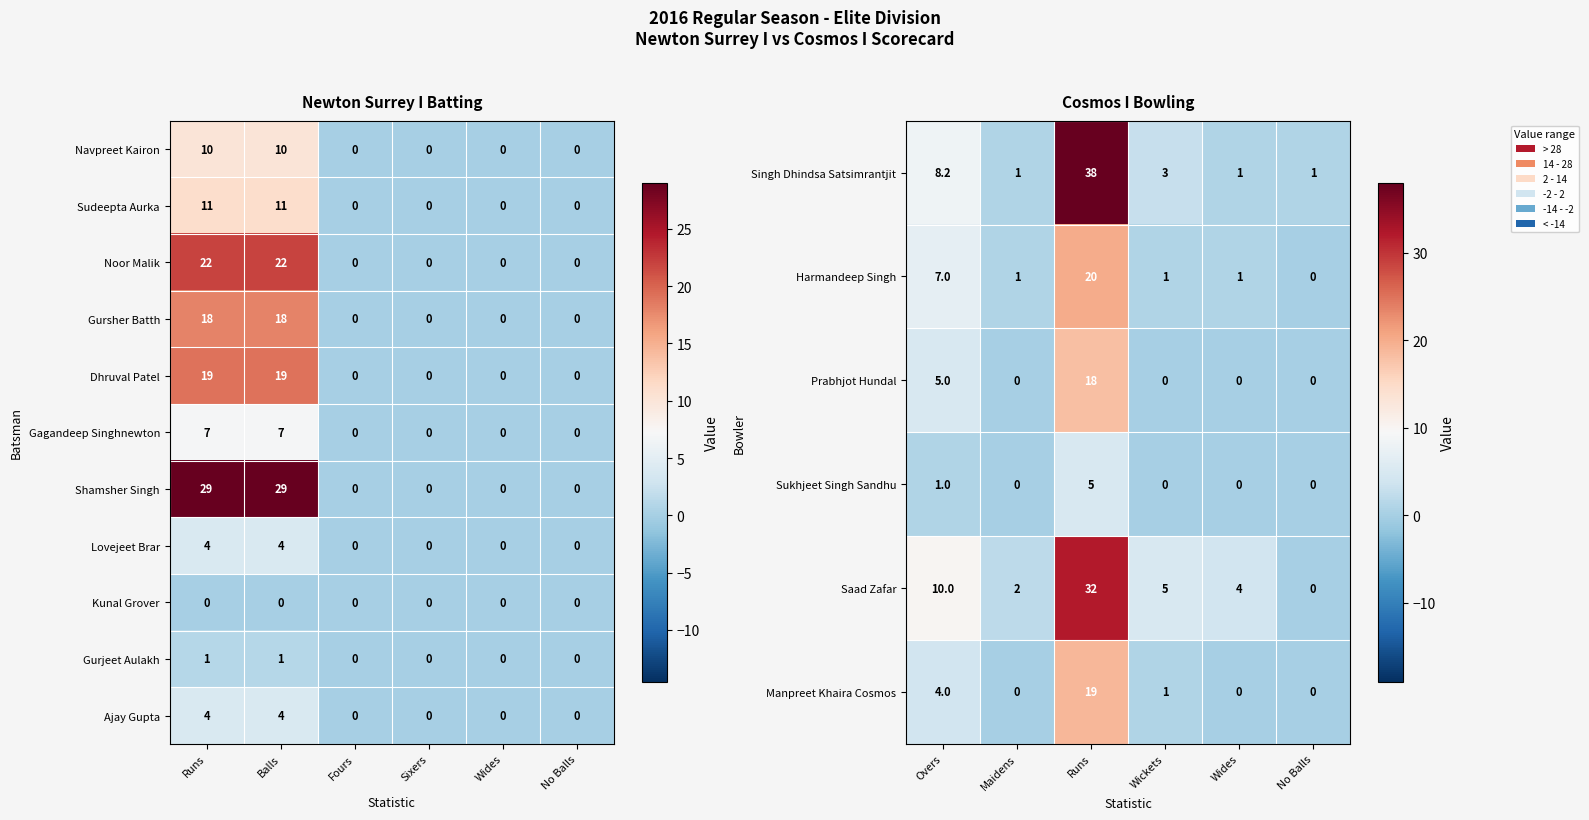

Which category has the lowest value across all series?

No Balls